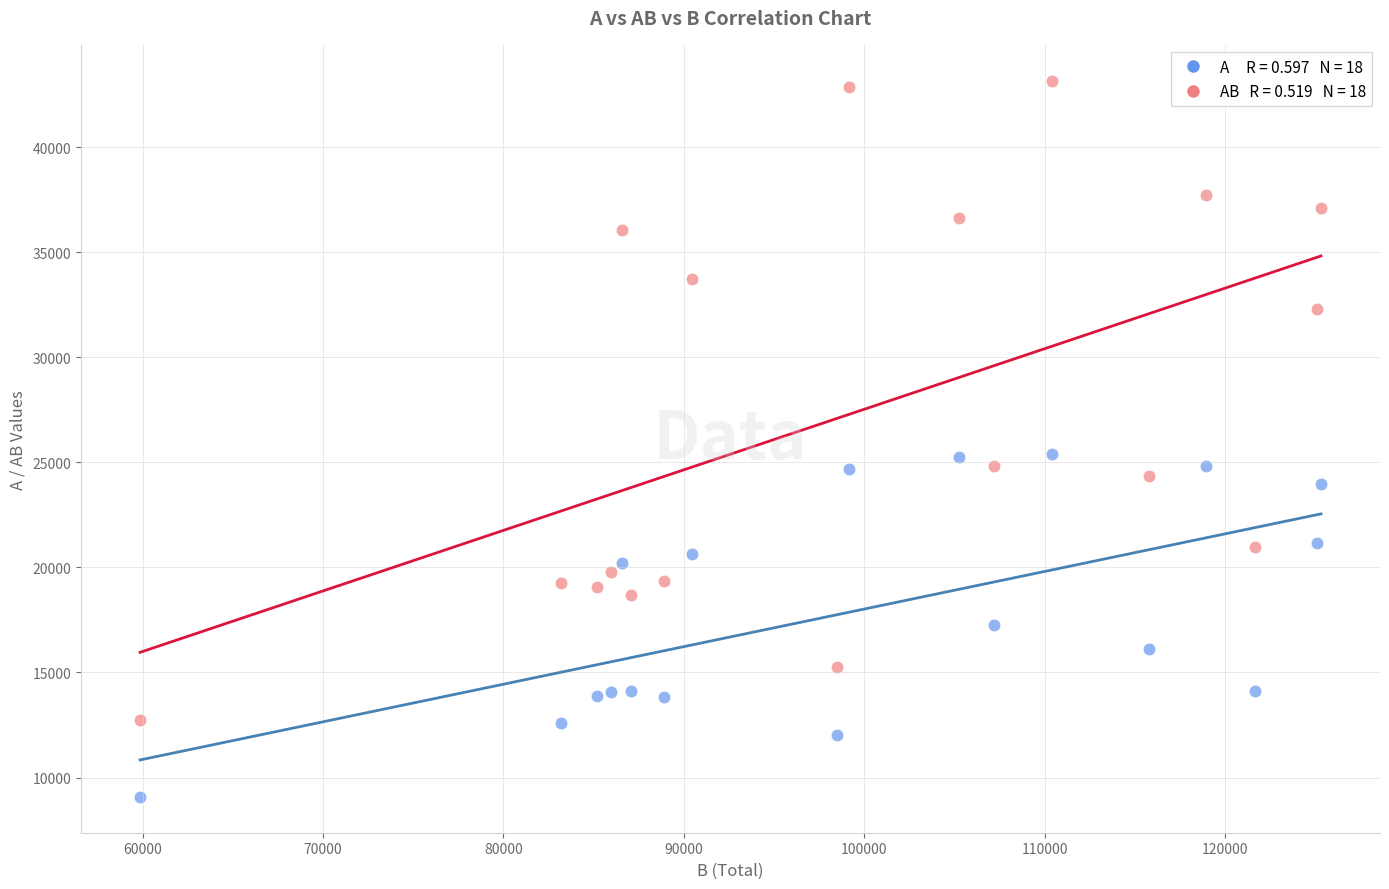

Across all data points, what is the range of Y values (max minus min)?

34102